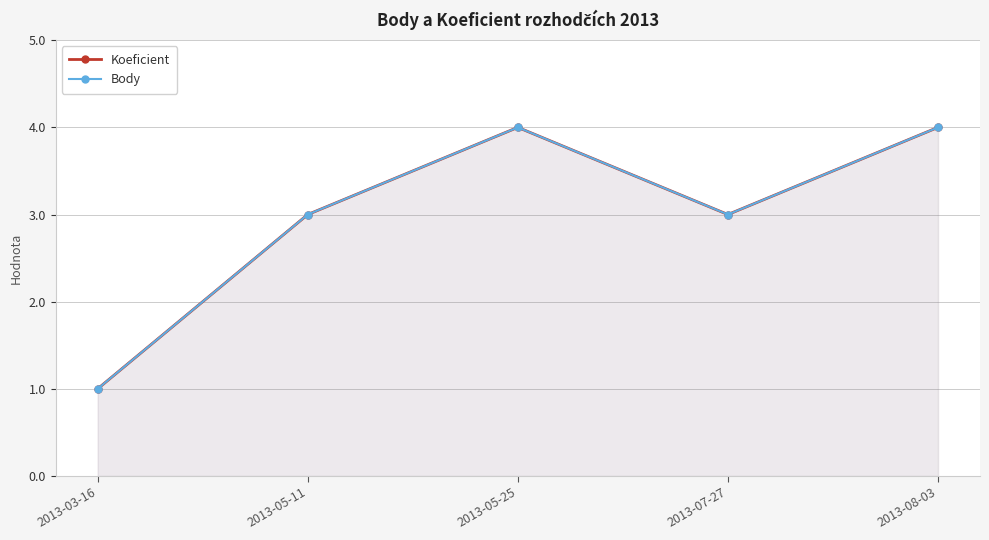

Which series has the widest spread of values?

Koeficient